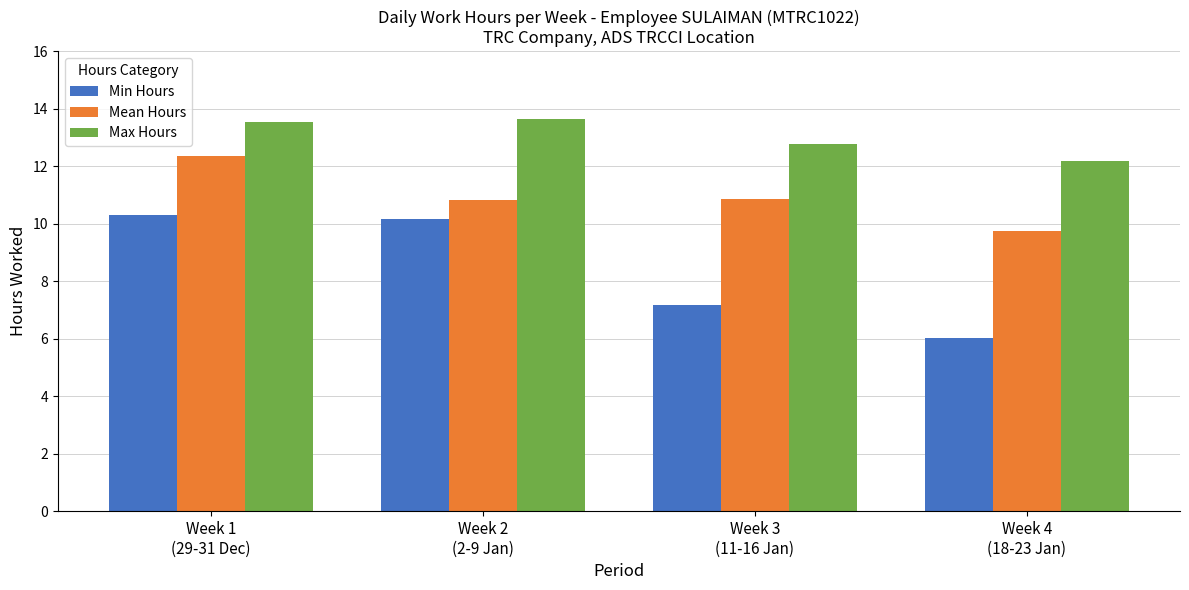

How many data points in Min Hours are above 10?

2